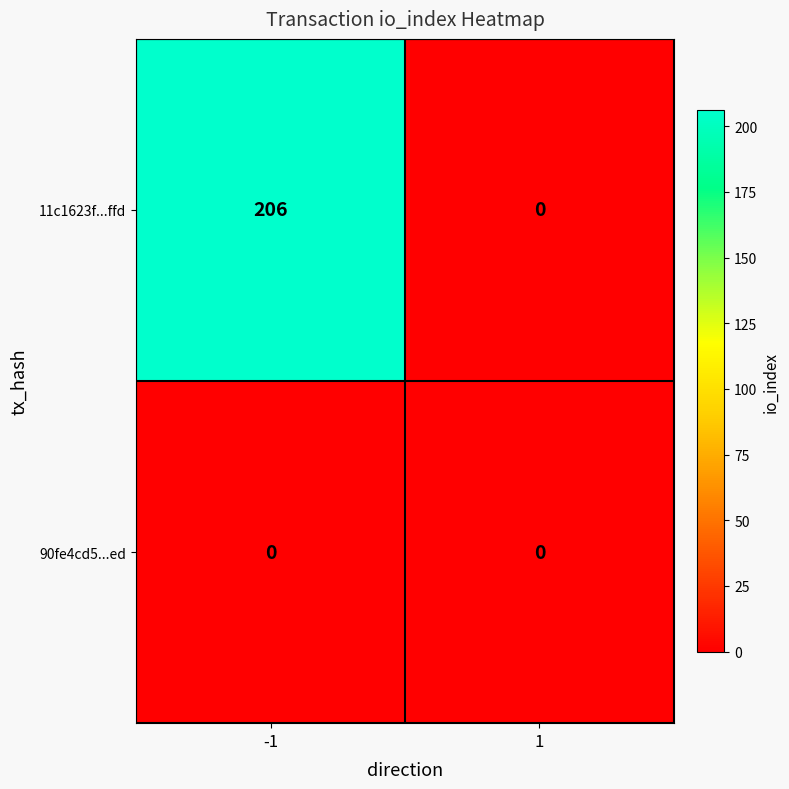

How many series are shown in this chart?

2